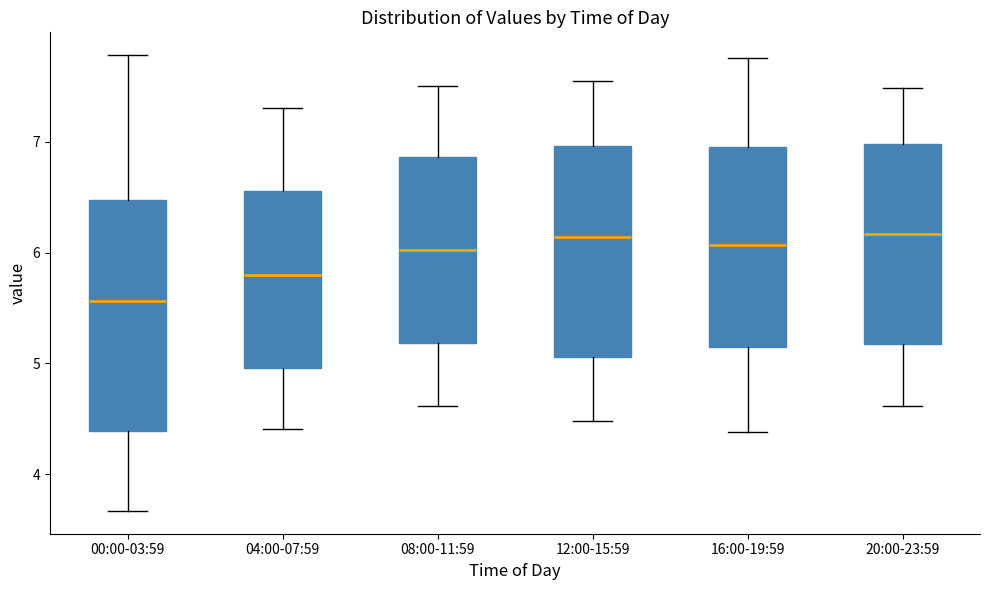

Reading left to right, transcribe this box plot: for each box, give where its median line is, the range the box spans, and where its two whiskers end, as read against the y-axis. The values are not printed on the chart, so give them approximately, as read against the axis.

00:00-03:59: median 5.6, box 4.4 to 6.5, whiskers 3.7 to 7.8
04:00-07:59: median 5.8, box 5.0 to 6.6, whiskers 4.4 to 7.3
08:00-11:59: median 6.0, box 5.2 to 6.9, whiskers 4.6 to 7.5
12:00-15:59: median 6.1, box 5.1 to 7.0, whiskers 4.5 to 7.6
16:00-19:59: median 6.1, box 5.1 to 7.0, whiskers 4.4 to 7.8
20:00-23:59: median 6.2, box 5.2 to 7.0, whiskers 4.6 to 7.5